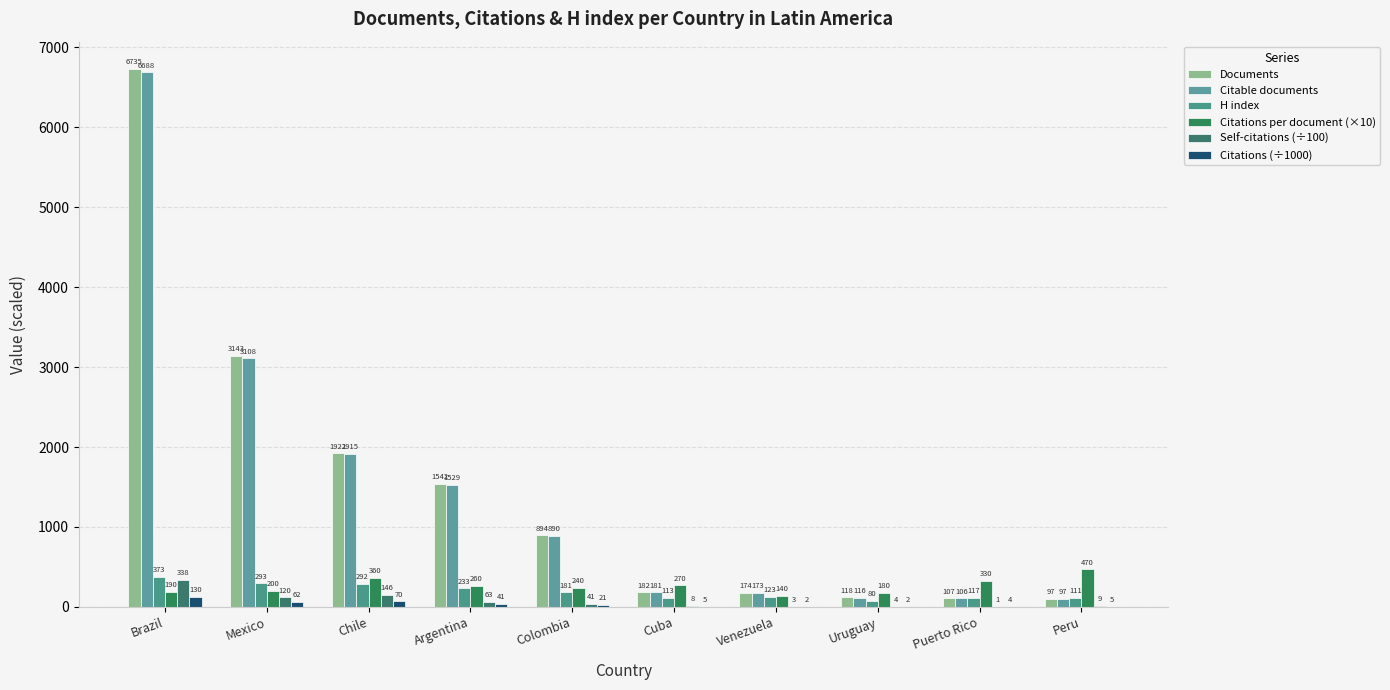

What is the label of the 3rd bar from the left?

Chile